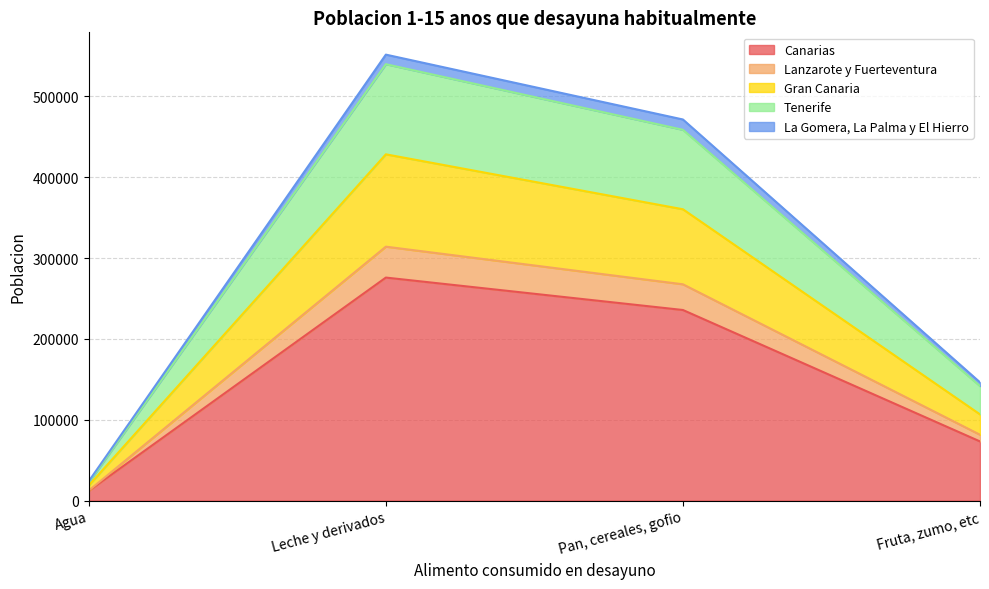

What is the total value across all series at Leche y derivados?

551623